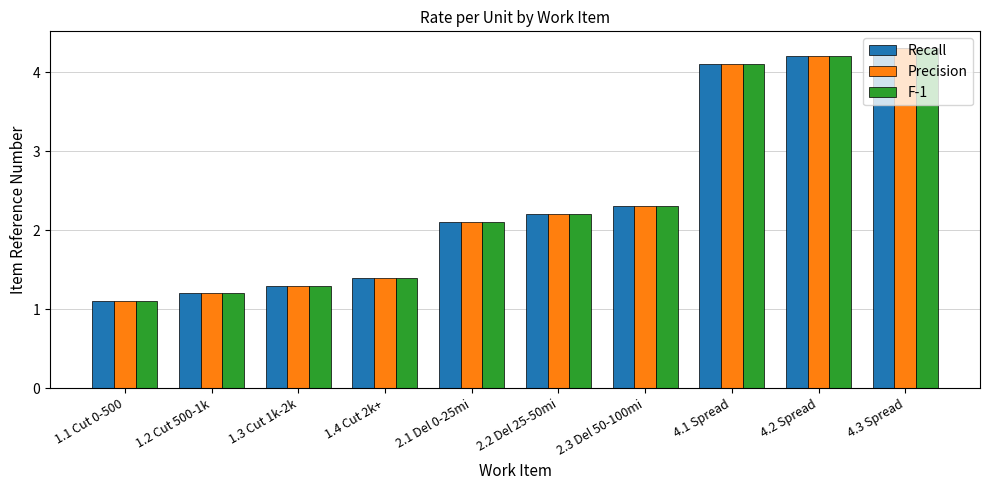

What is the difference between the maximum and second lowest values in the Precision series?

3.1